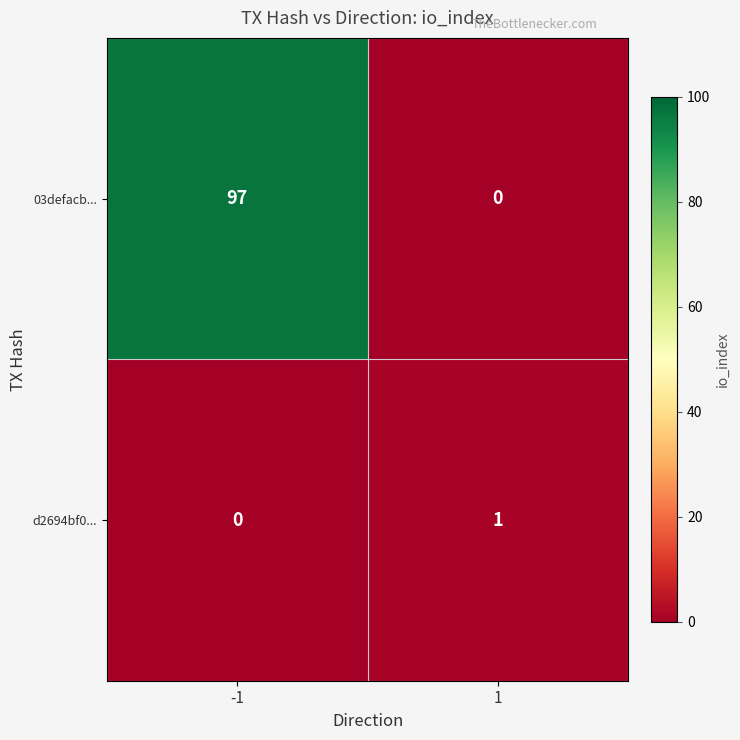

List the series in order of their peak value, lowest first.

d2694bf0..., 03defacb...